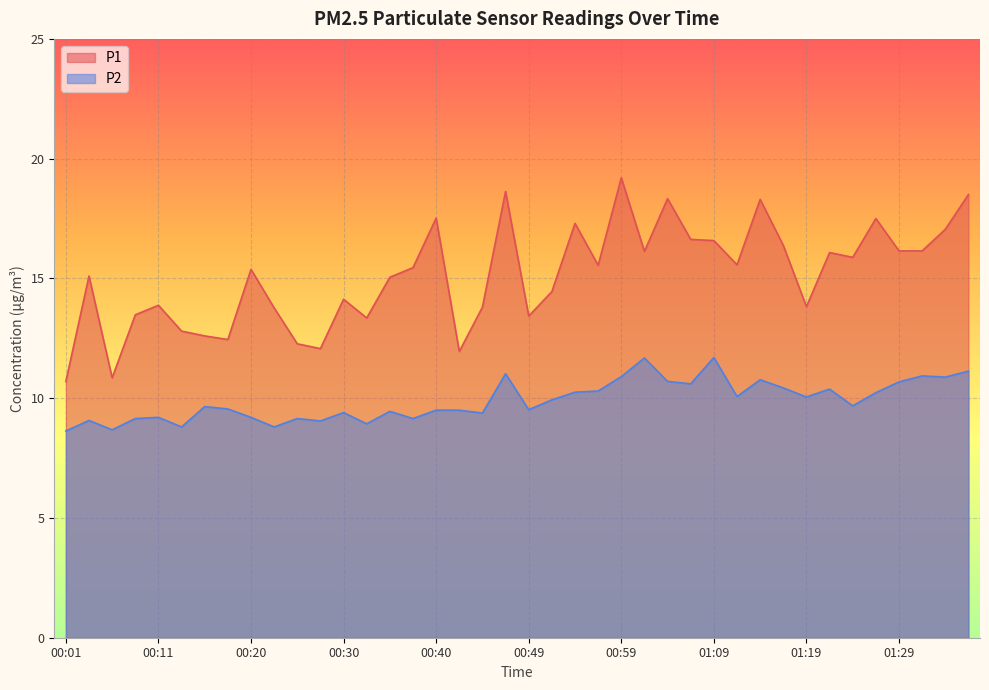

What is the lowest value of the P2 series?

8.6